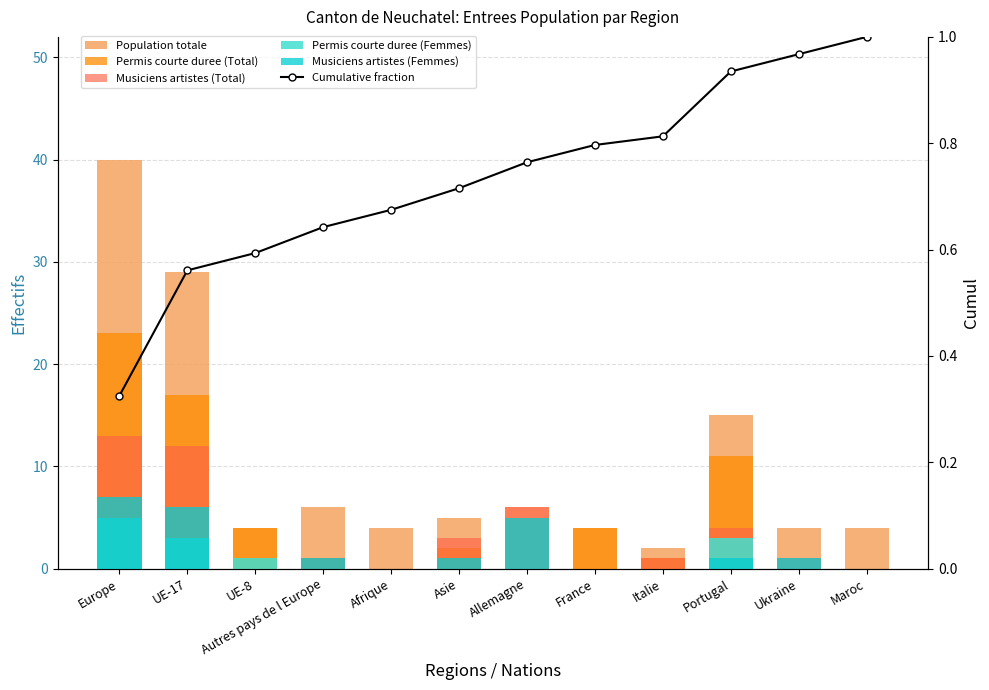

Is it true that Musiciens artistes (Total) equals 8.5 at France?

False